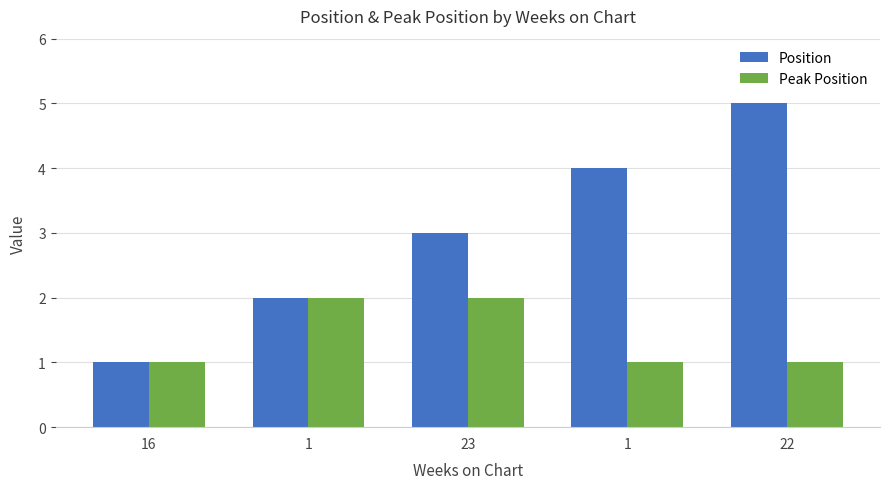

What is the maximum value for Position?

5